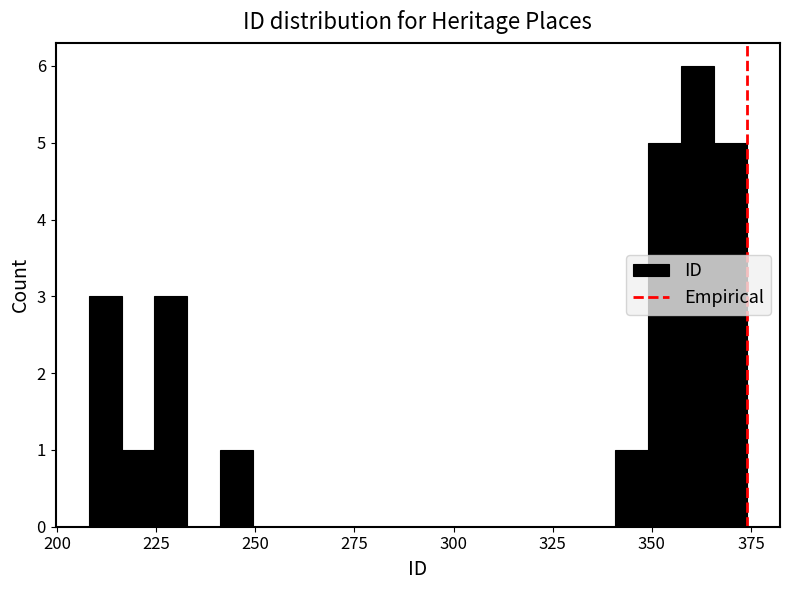

Read against the x-axis, roughly where is the centre of the tallest bar?

360